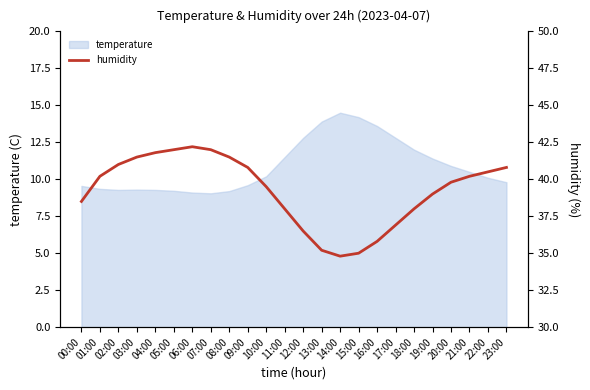

The temperature series shows 9.5 at 16:00. True or false?

False